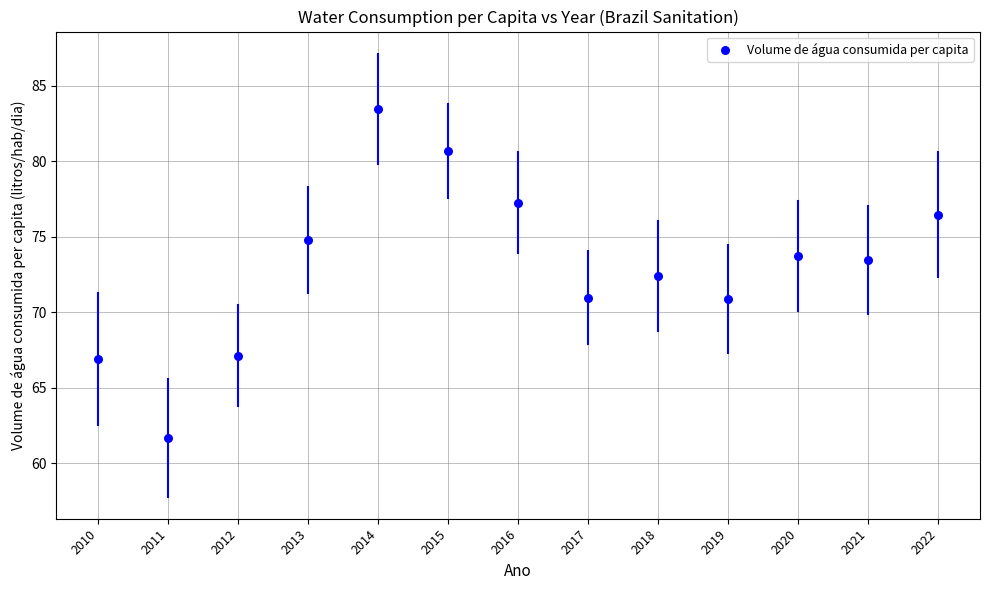

What is the range of Y values (max minus min)?

21.8